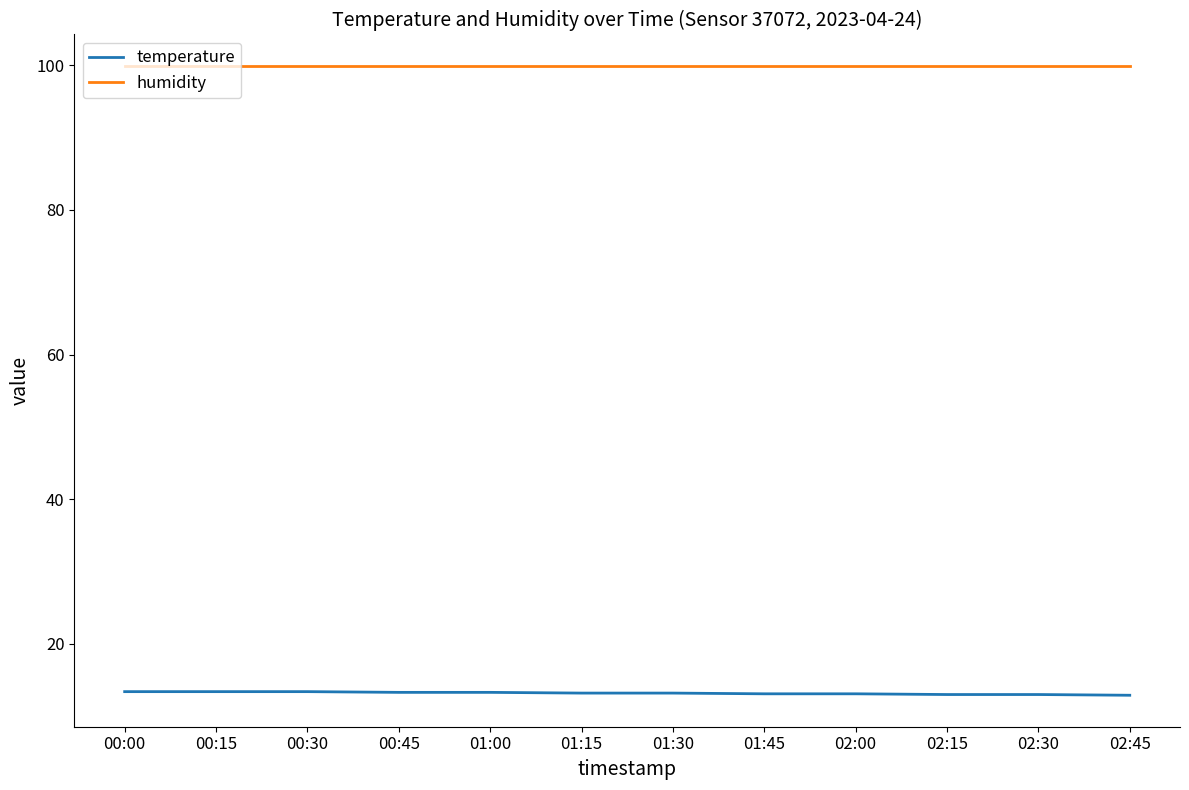

Rank the series by their maximum value, from highest to lowest.

humidity, temperature